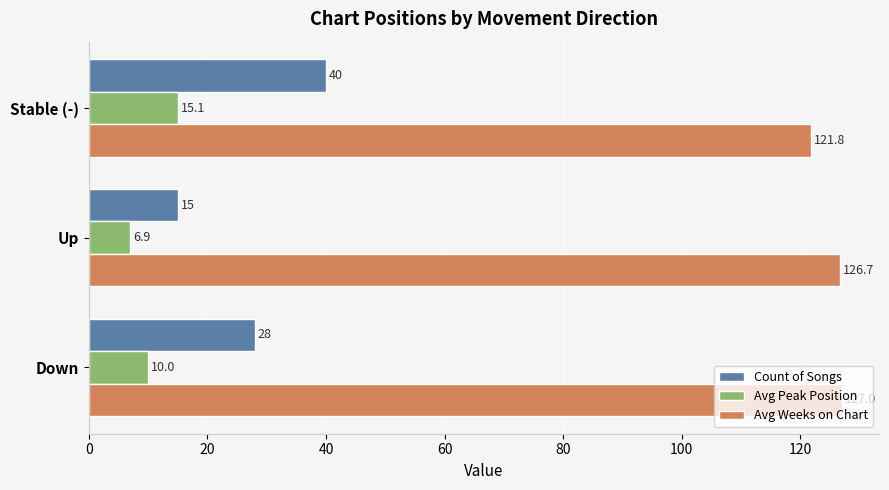

What is the difference between the maximum and minimum values in the Avg Weeks on Chart series?

5.2